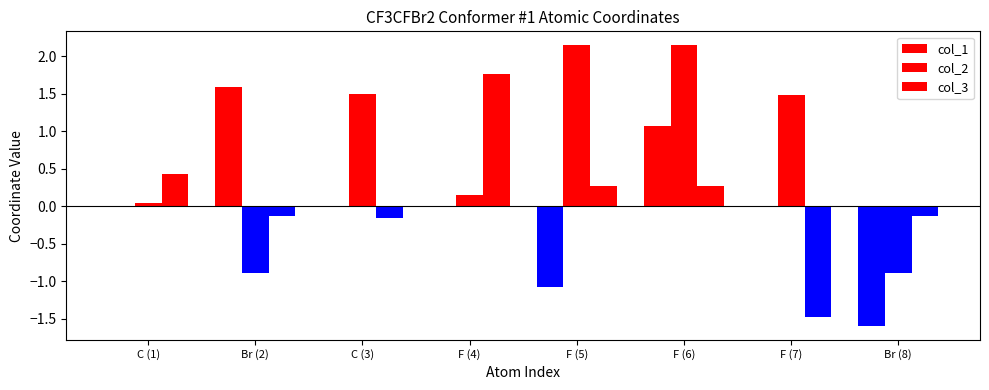

Does the chart contain stacked bars?

No